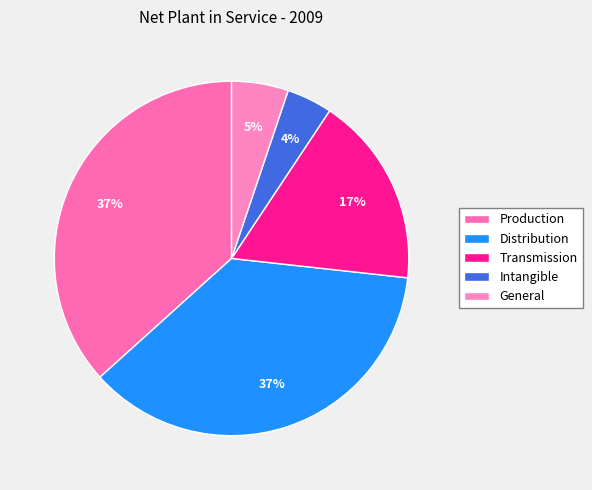

Which slice is the smallest?

Intangible